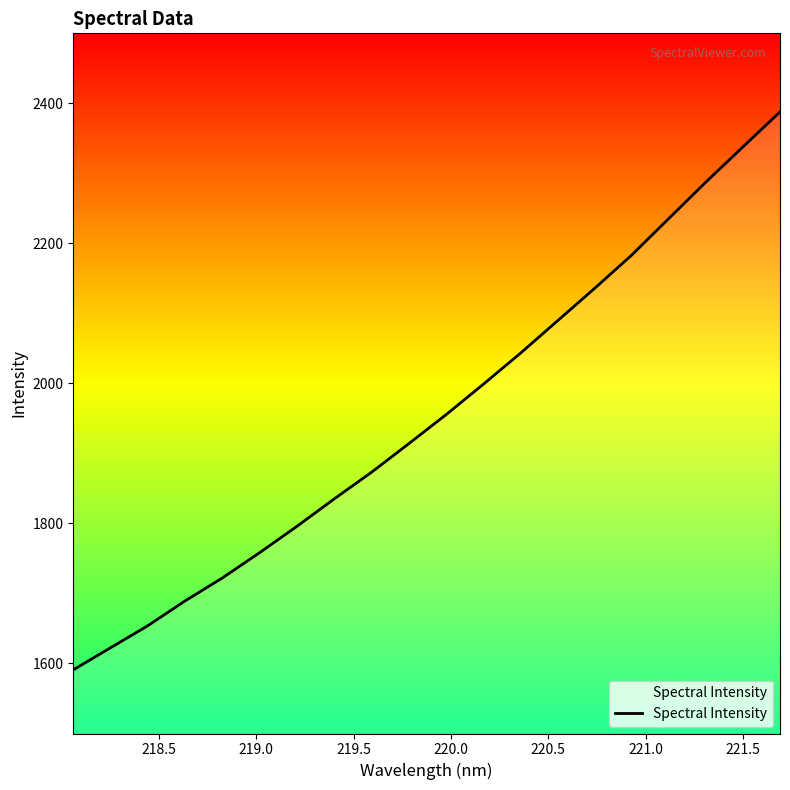

What is the maximum value shown in the chart?

2387.8